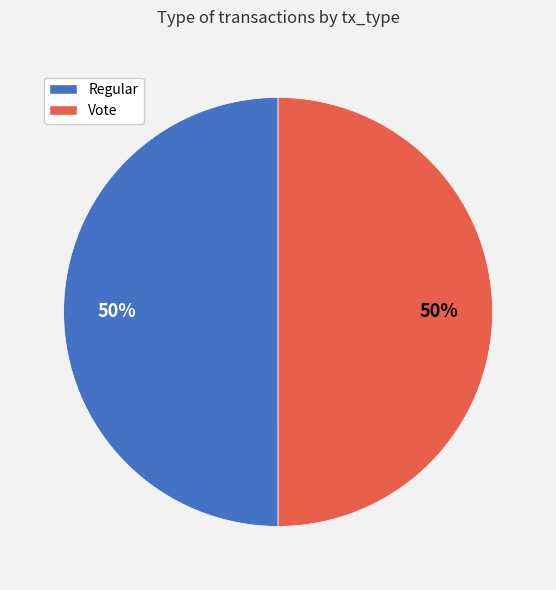

To the nearest percent, what is the average slice percentage?

50%